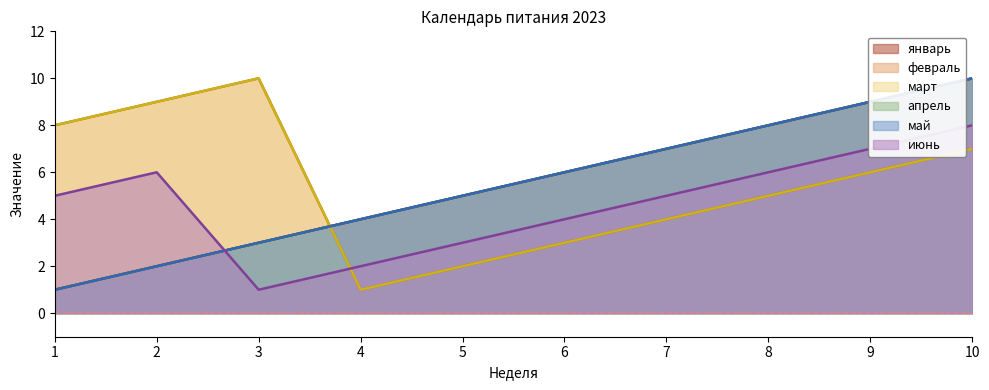

How many series are shown in this chart?

6